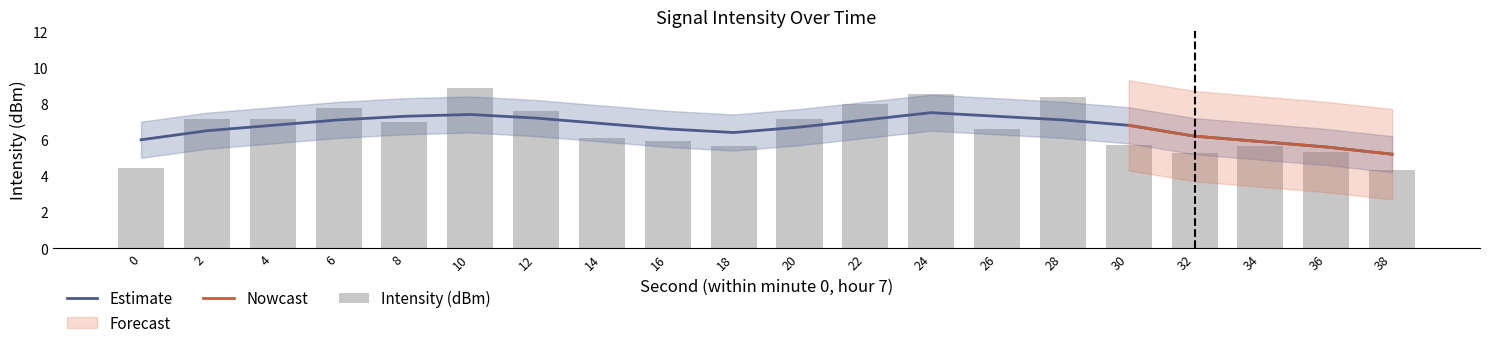

How many data points does each series have?

20